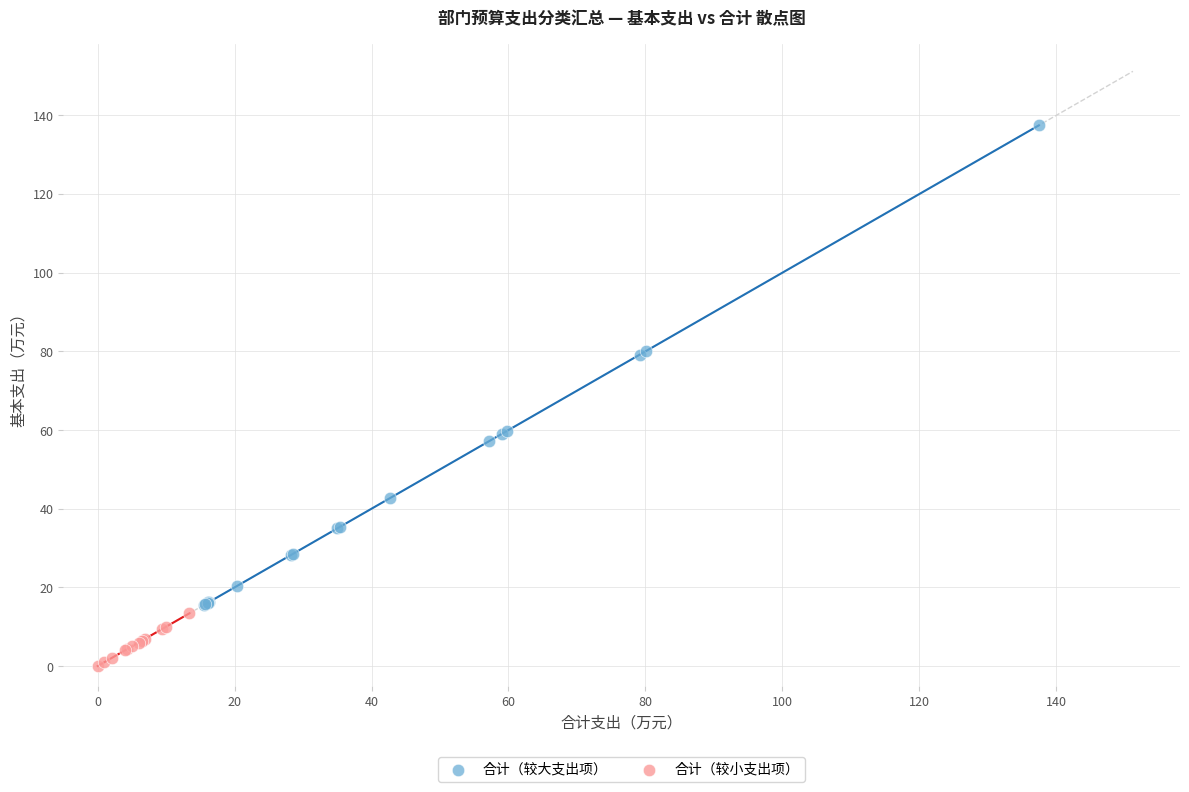

Which series contains the lowest Y value?

合计（较小支出项）